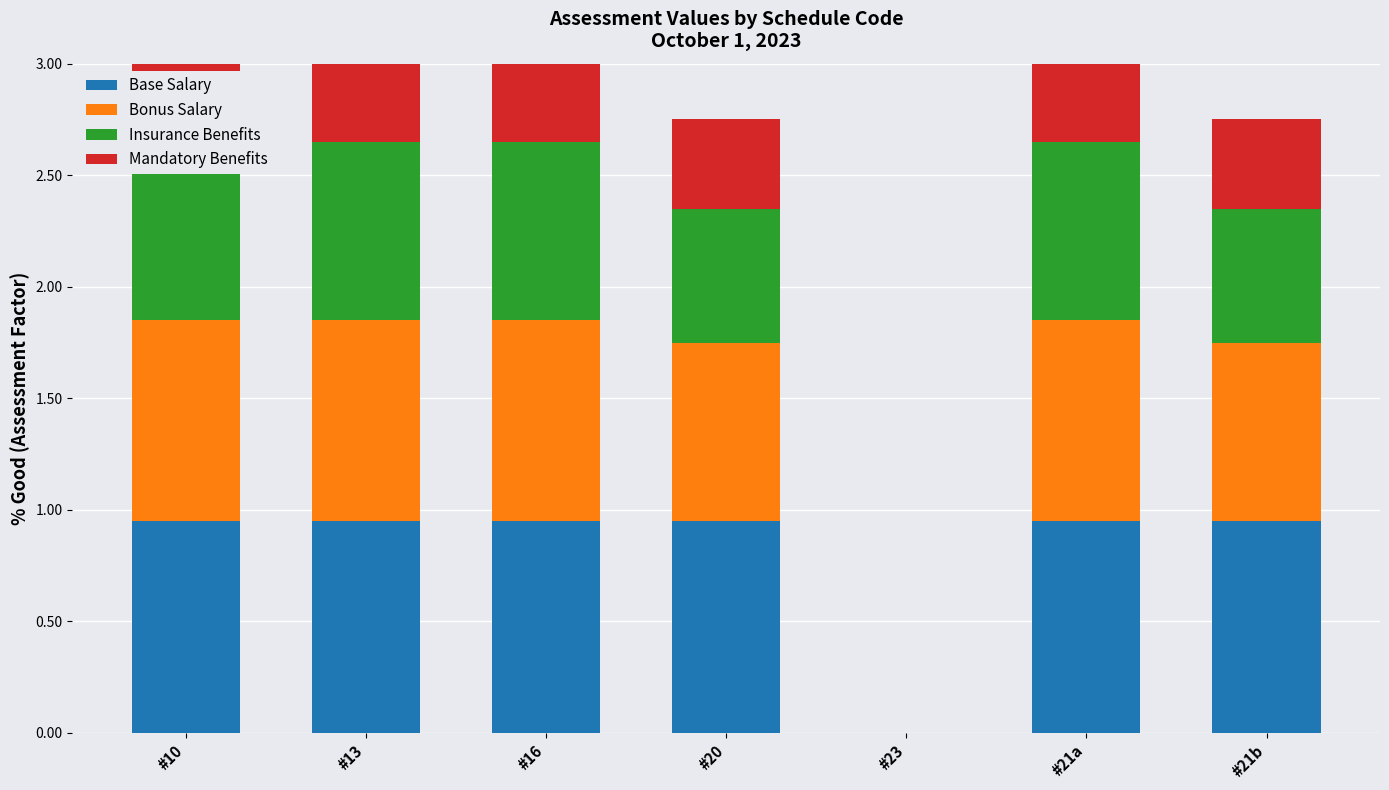

How many series are shown in this chart?

4